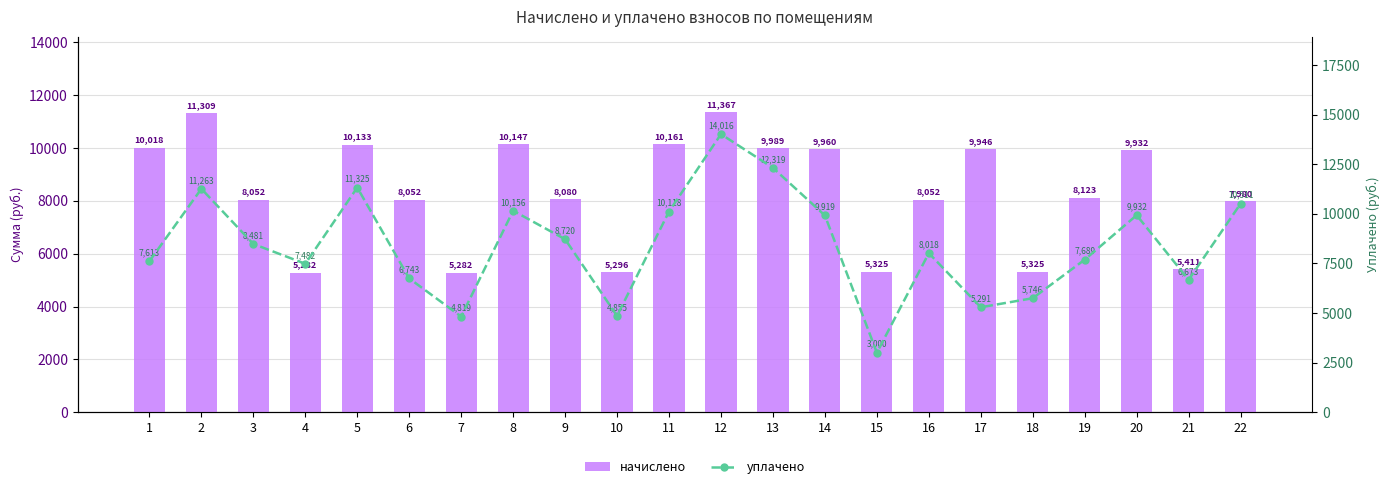

What are all the series names shown in the legend?

начислено, уплачено